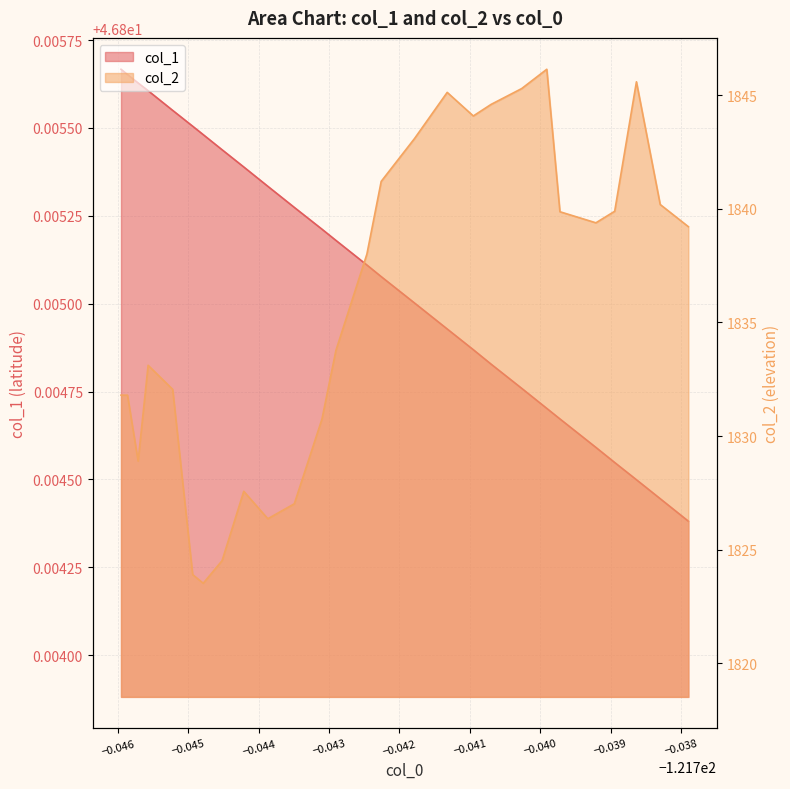

Does the chart display data point markers on the line(s)?

No